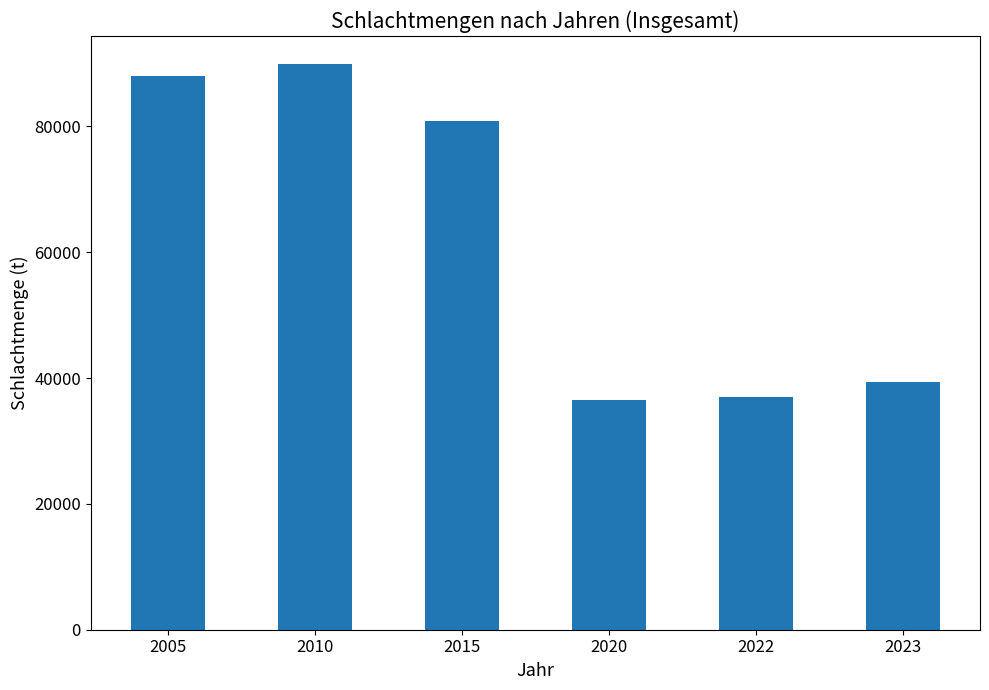

What is the greatest value displayed?

89885